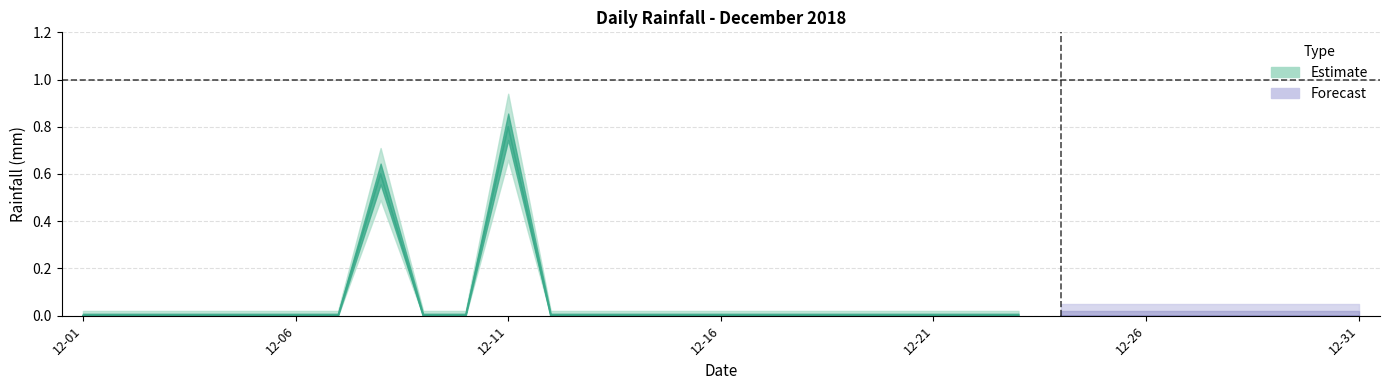

Where is the first local maximum?

2018-12-08